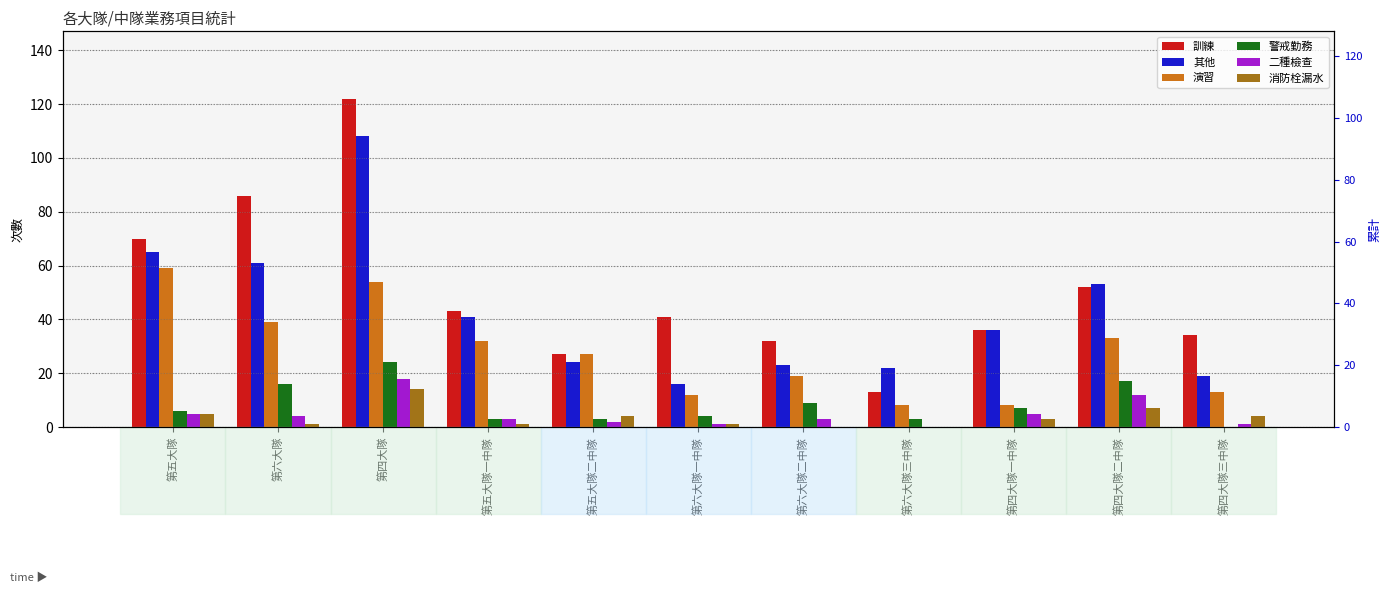

Reading left to right, list all the values displayed in this chart.

訓練: 第五大隊=70	第六大隊=86	第四大隊=122	第五大隊一中隊=43	第五大隊二中隊=27	第六大隊一中隊=41	第六大隊二中隊=32	第六大隊三中隊=13	第四大隊一中隊=36	第四大隊二中隊=52	第四大隊三中隊=34
其他: 第五大隊=65	第六大隊=61	第四大隊=108	第五大隊一中隊=41	第五大隊二中隊=24	第六大隊一中隊=16	第六大隊二中隊=23	第六大隊三中隊=22	第四大隊一中隊=36	第四大隊二中隊=53	第四大隊三中隊=19
演習: 第五大隊=59	第六大隊=39	第四大隊=54	第五大隊一中隊=32	第五大隊二中隊=27	第六大隊一中隊=12	第六大隊二中隊=19	第六大隊三中隊=8	第四大隊一中隊=8	第四大隊二中隊=33	第四大隊三中隊=13
警戒勤務: 第五大隊=6	第六大隊=16	第四大隊=24	第五大隊一中隊=3	第五大隊二中隊=3	第六大隊一中隊=4	第六大隊二中隊=9	第六大隊三中隊=3	第四大隊一中隊=7	第四大隊二中隊=17	第四大隊三中隊=0
二種檢查: 第五大隊=5	第六大隊=4	第四大隊=18	第五大隊一中隊=3	第五大隊二中隊=2	第六大隊一中隊=1	第六大隊二中隊=3	第六大隊三中隊=0	第四大隊一中隊=5	第四大隊二中隊=12	第四大隊三中隊=1
消防栓漏水: 第五大隊=5	第六大隊=1	第四大隊=14	第五大隊一中隊=1	第五大隊二中隊=4	第六大隊一中隊=1	第六大隊二中隊=0	第六大隊三中隊=0	第四大隊一中隊=3	第四大隊二中隊=7	第四大隊三中隊=4